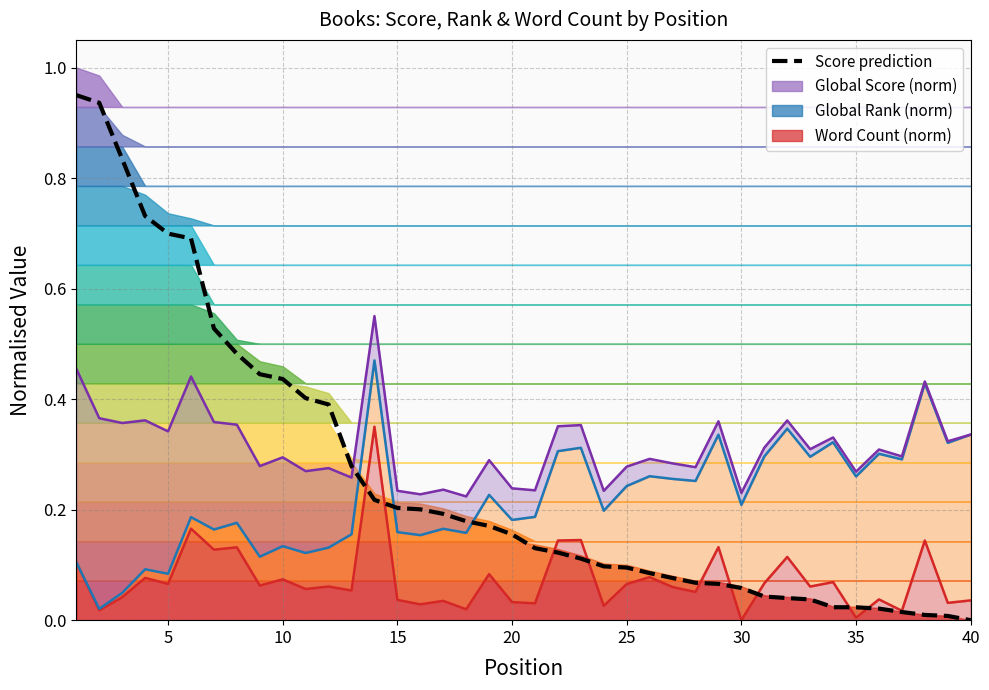

At how many categories does at least one series exceed 0?

40